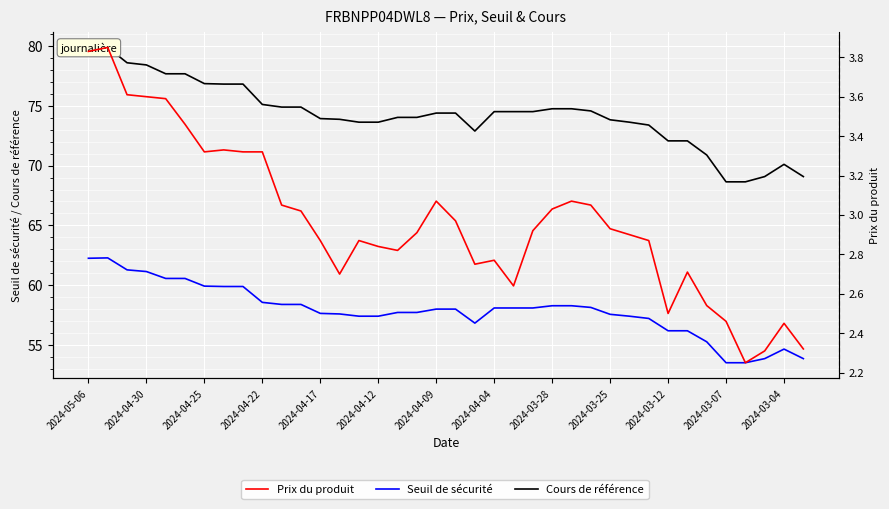

What is the value of the Prix du produit point at the 6th from the left?

3.5